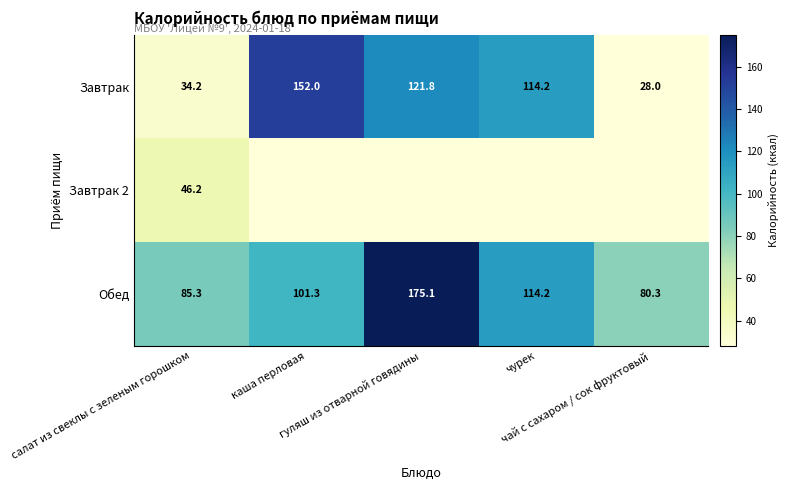

Where is Завтрак nearest to the value 90?

чурек